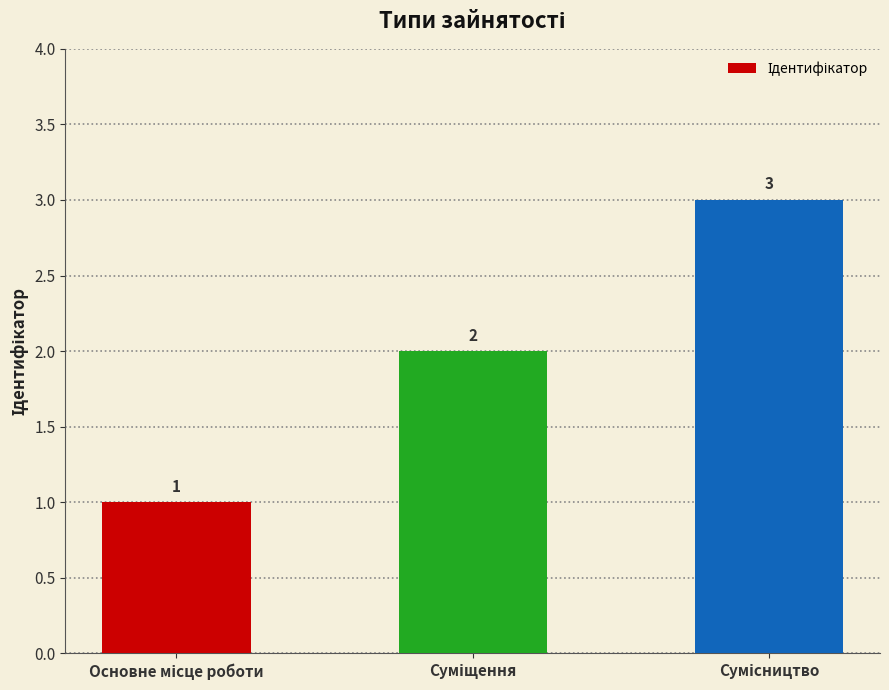

What is the sum of all values?

6